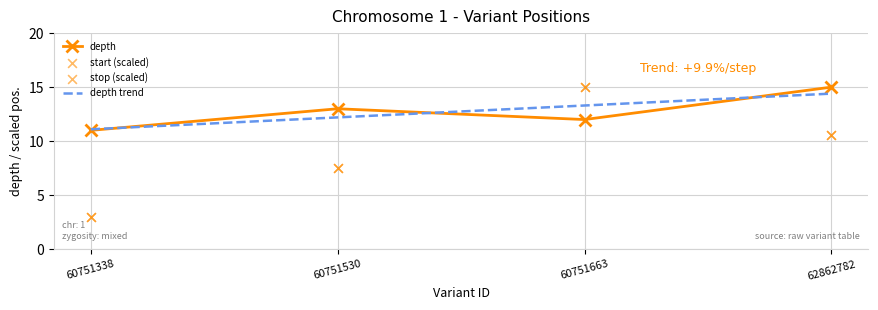

Is the value of stop at 62862782 greater than the value of start at 60751338?

Yes